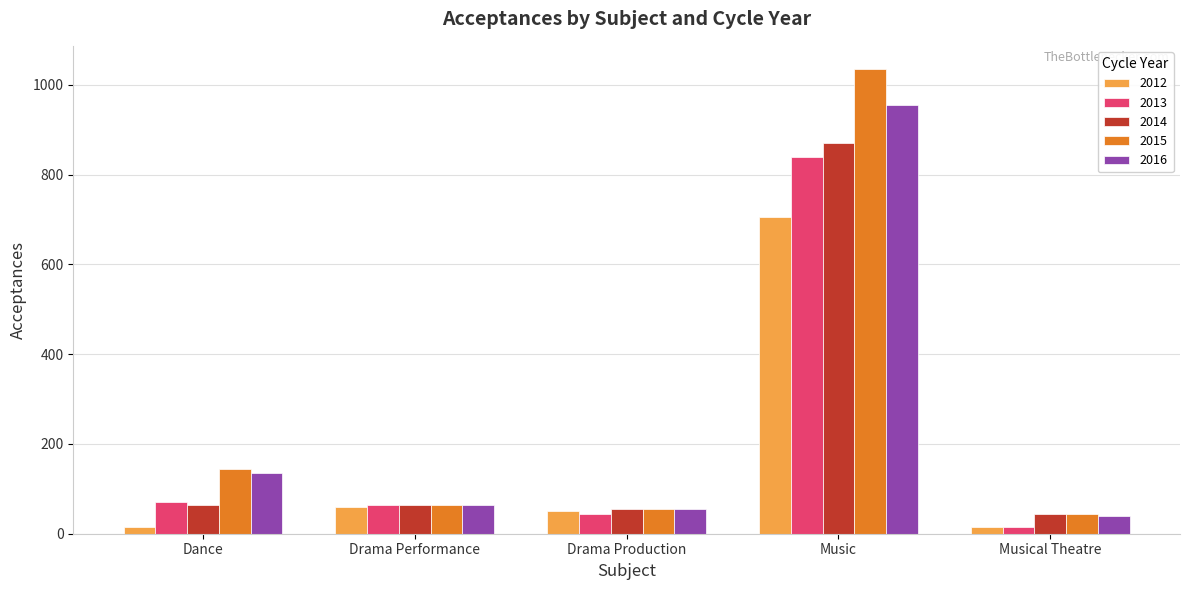

Does the chart contain any negative values?

No